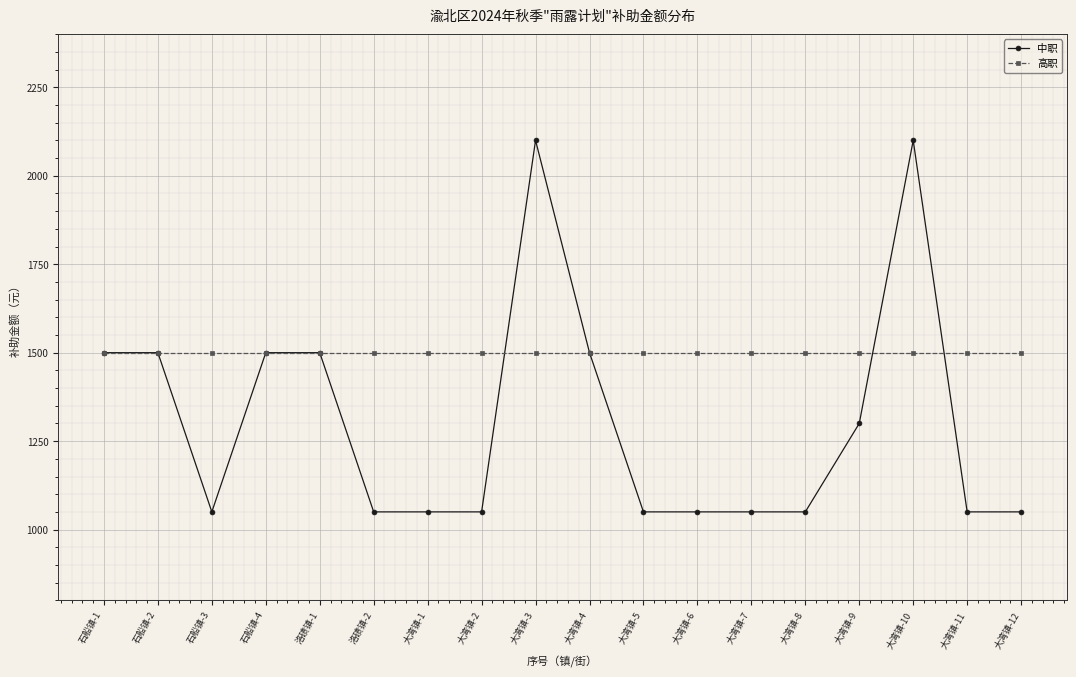

What is the value of the 高职 point at the 12th from the left?

1500